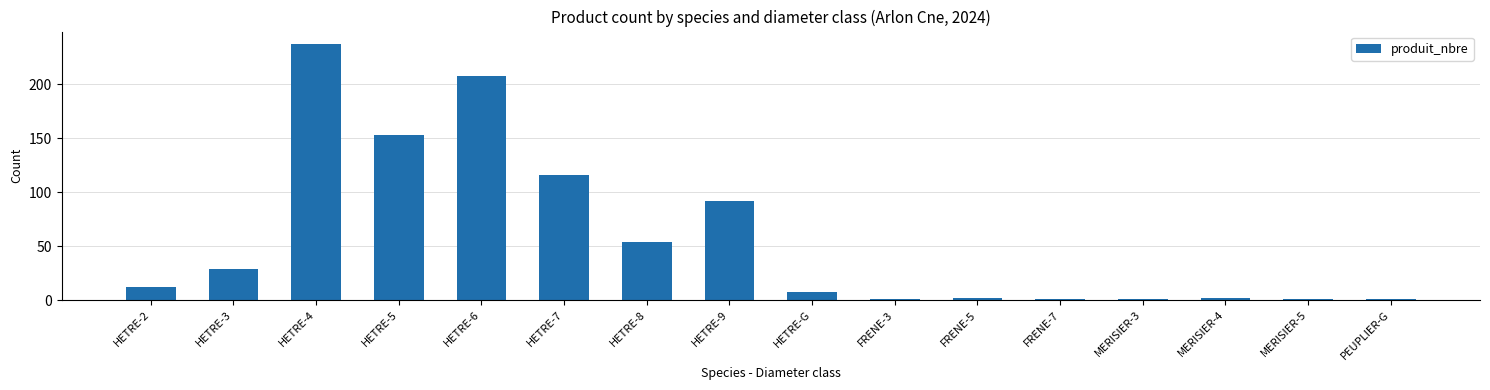

What is the label of the 12th bar from the right?

HETRE-6